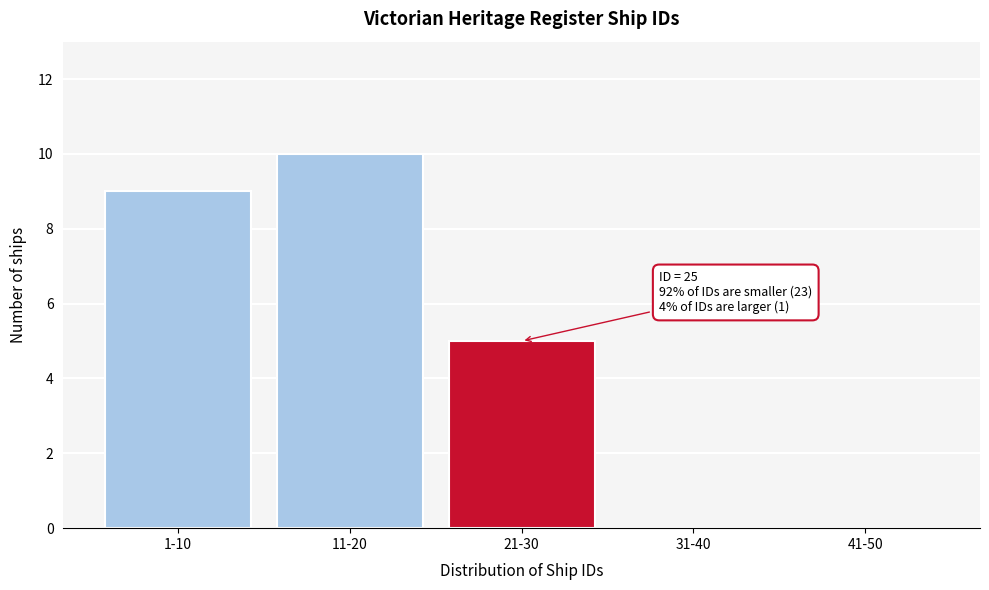

Reading left to right, what are all the values shown in this chart?

1-10=9	11-20=10	21-30=5	31-40=0	41-50=0